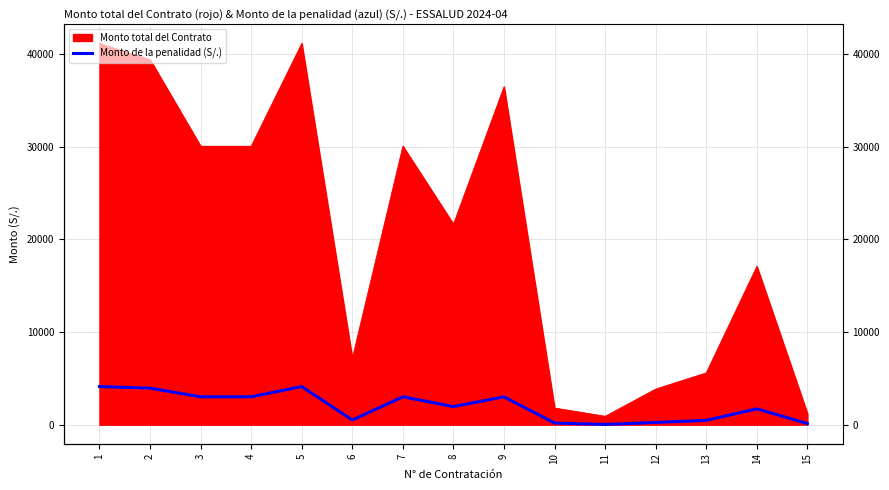

At which label does the data first exceed 1955?

1